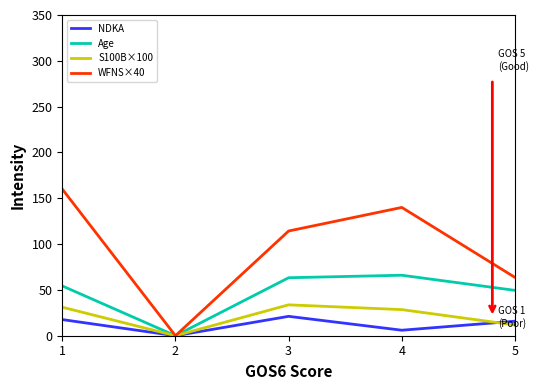

What is the average value of the S100B×100 series?

21.0